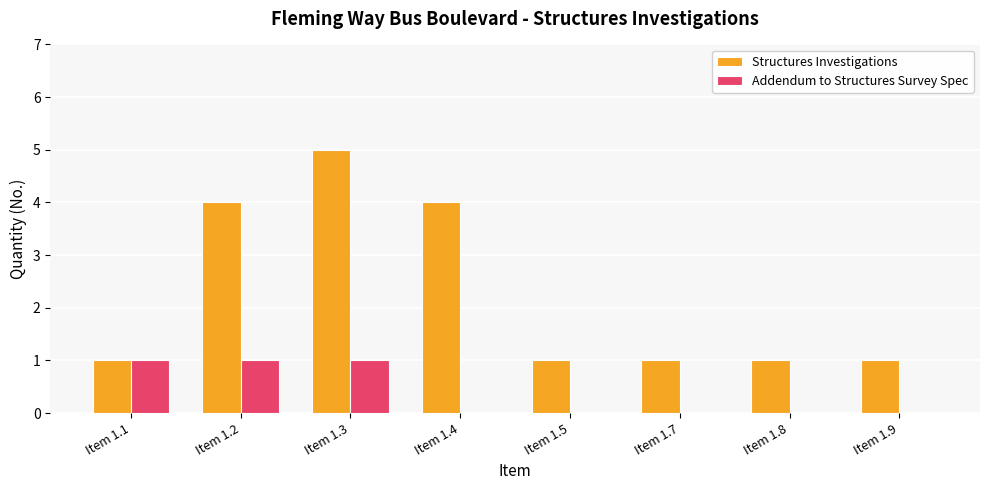

What is the sum of all Addendum to Structures Survey Spec values?

3